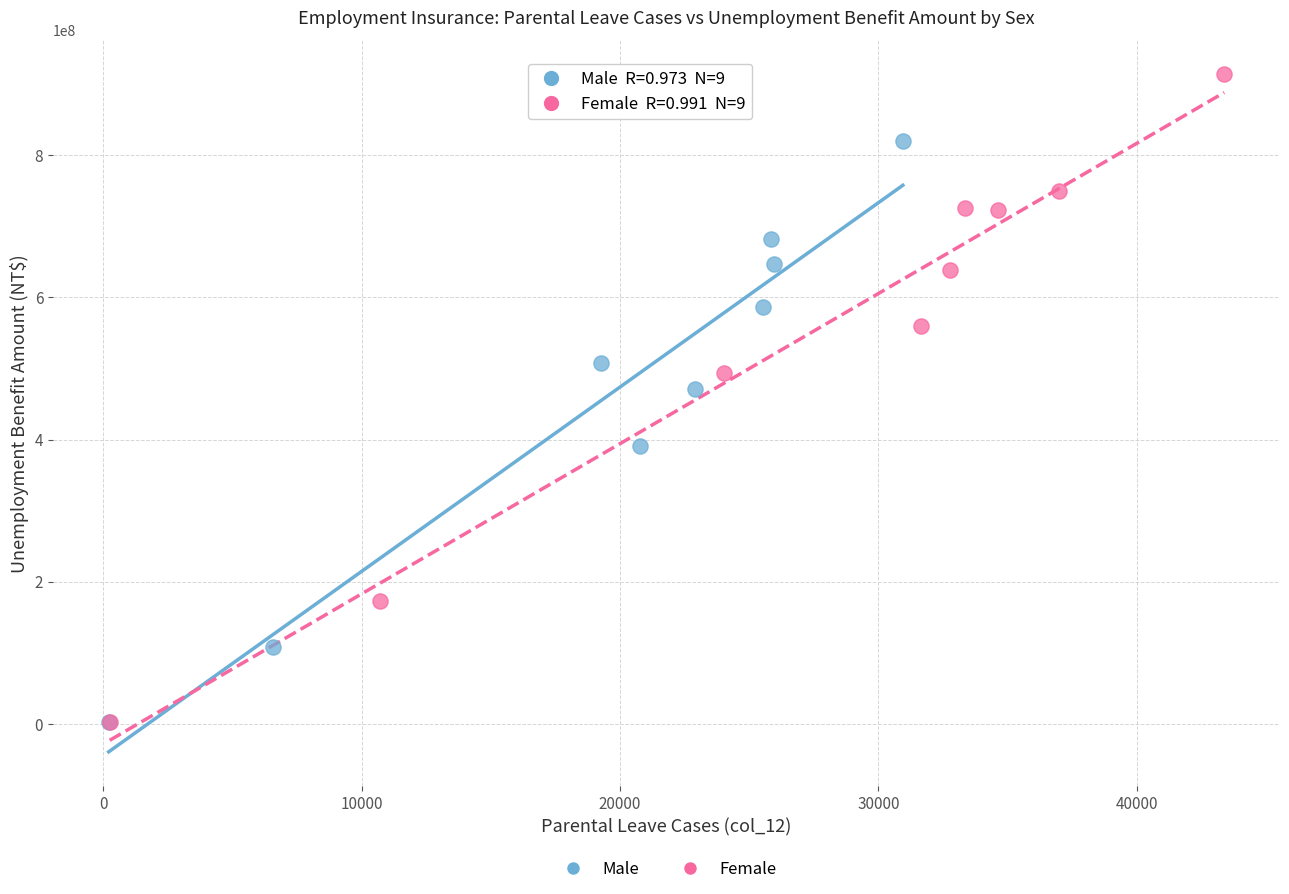

Which series contains the highest Y value?

Female